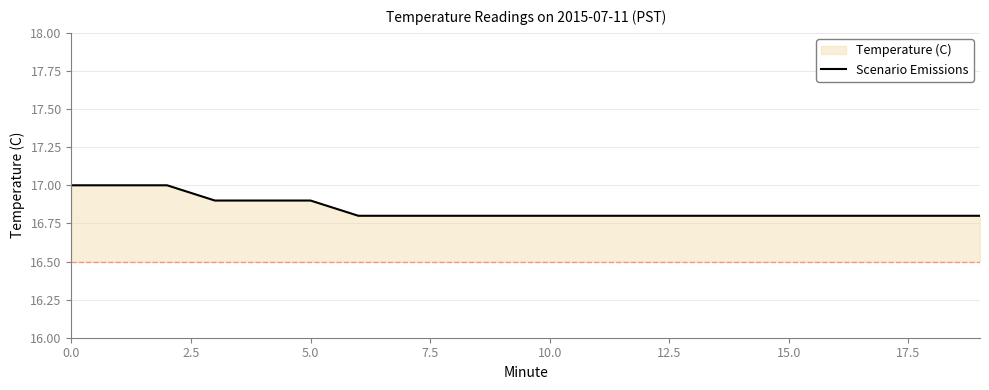

The chart shows a value of 16.8 at 17. True or false?

True